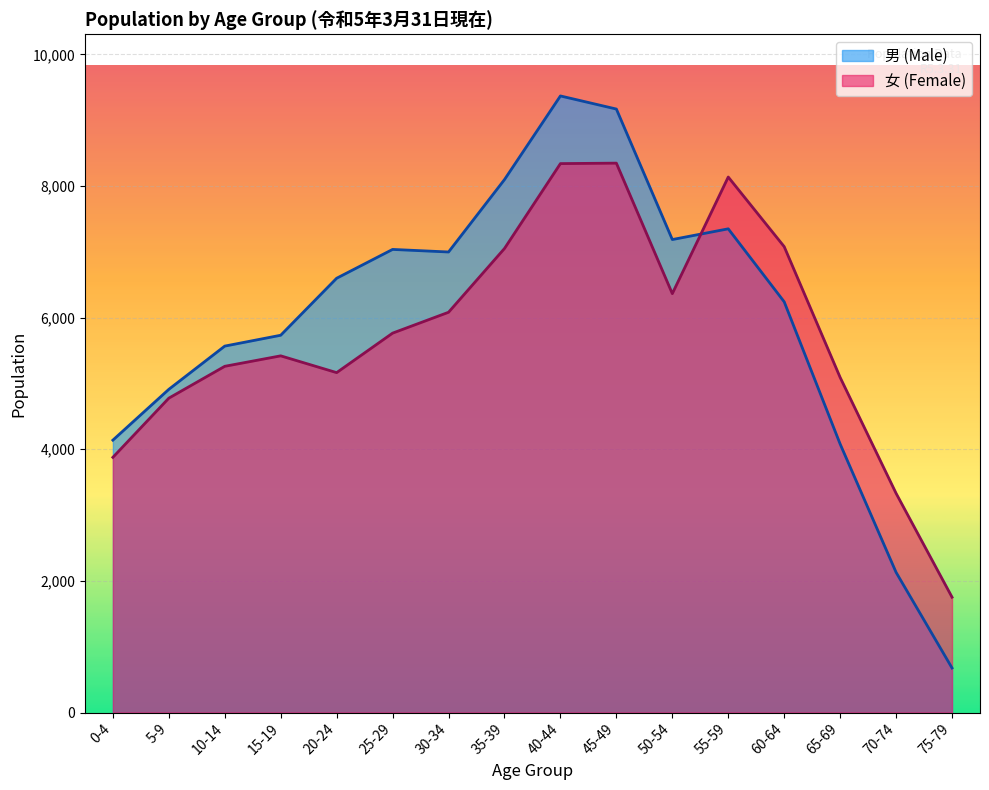

What is the average value of the 男 series?

5955